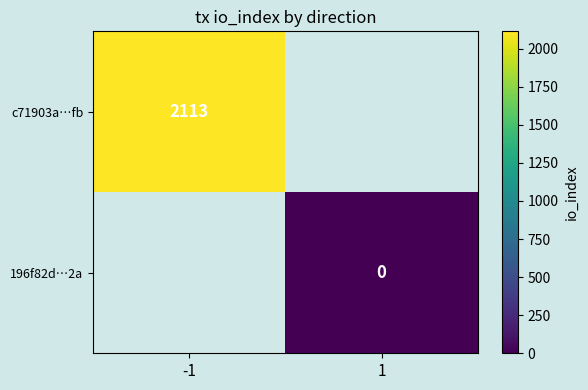

Is it true that c71903a…fb equals 2113 at -1?

True